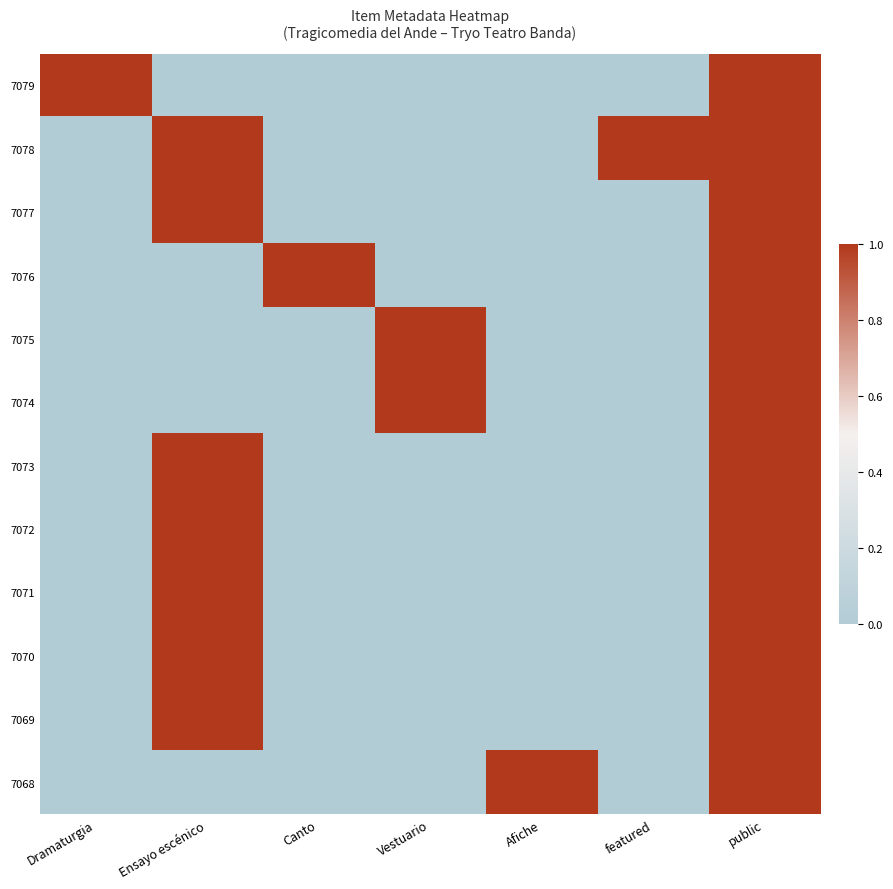

List the series in order of their peak value, highest first.

7079, 7078, 7077, 7076, 7075, 7074, 7073, 7072, 7071, 7070, 7069, 7068